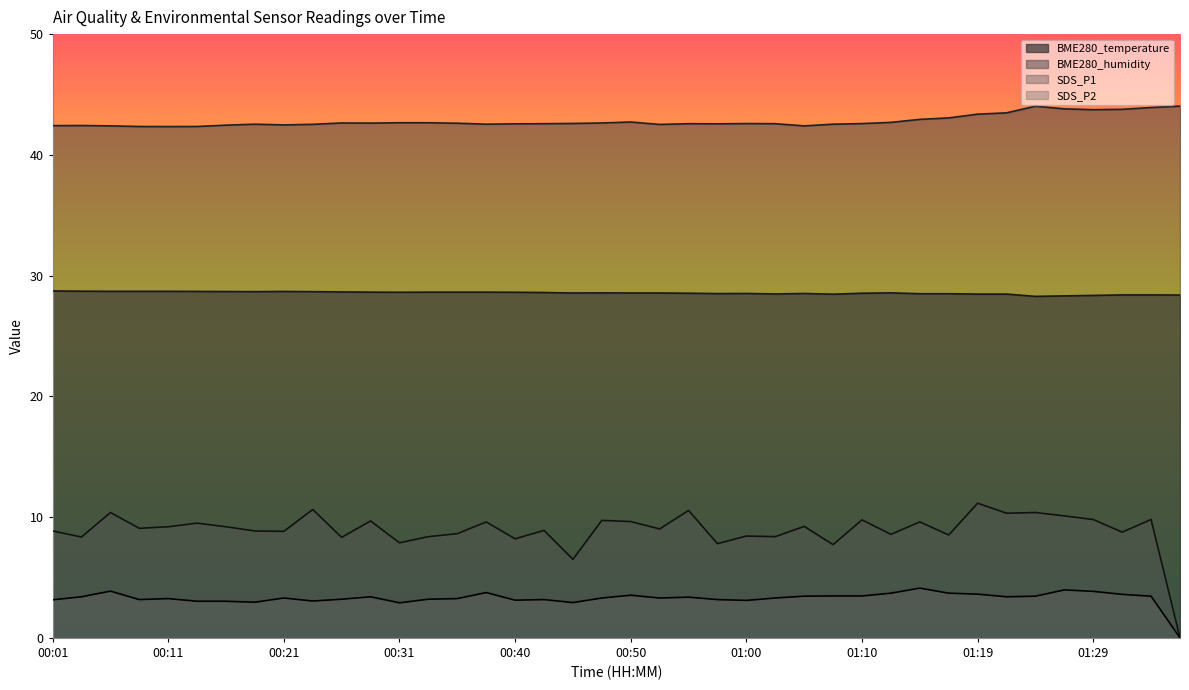

How many data points in SDS_P1 are less than 9?

19